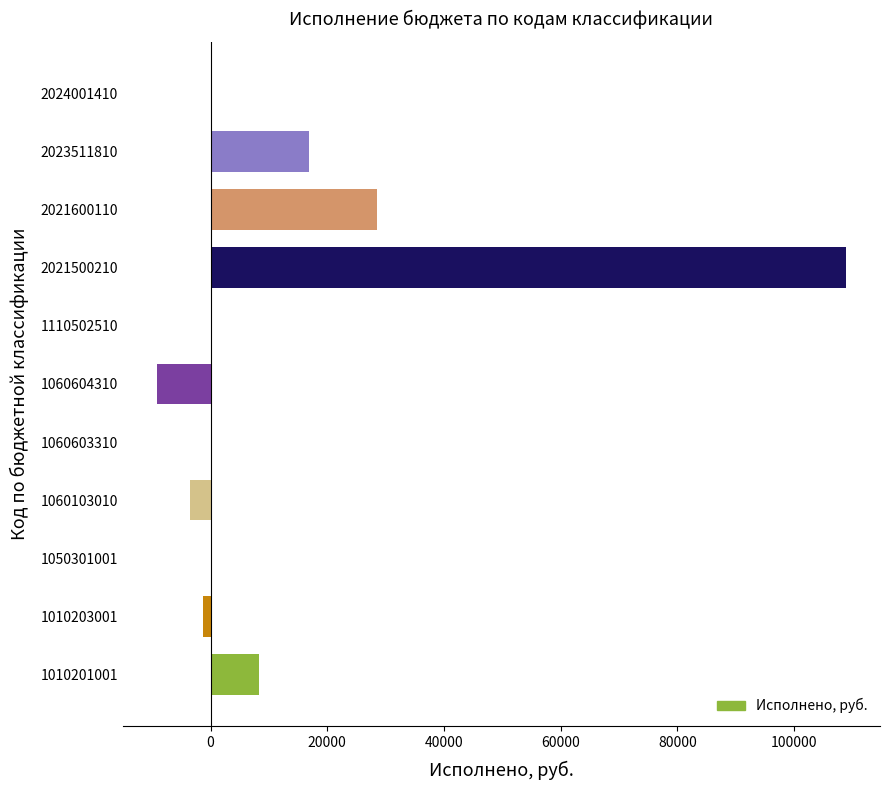

What is the change in value from 1060103010 to 2024001410?

+3481.7